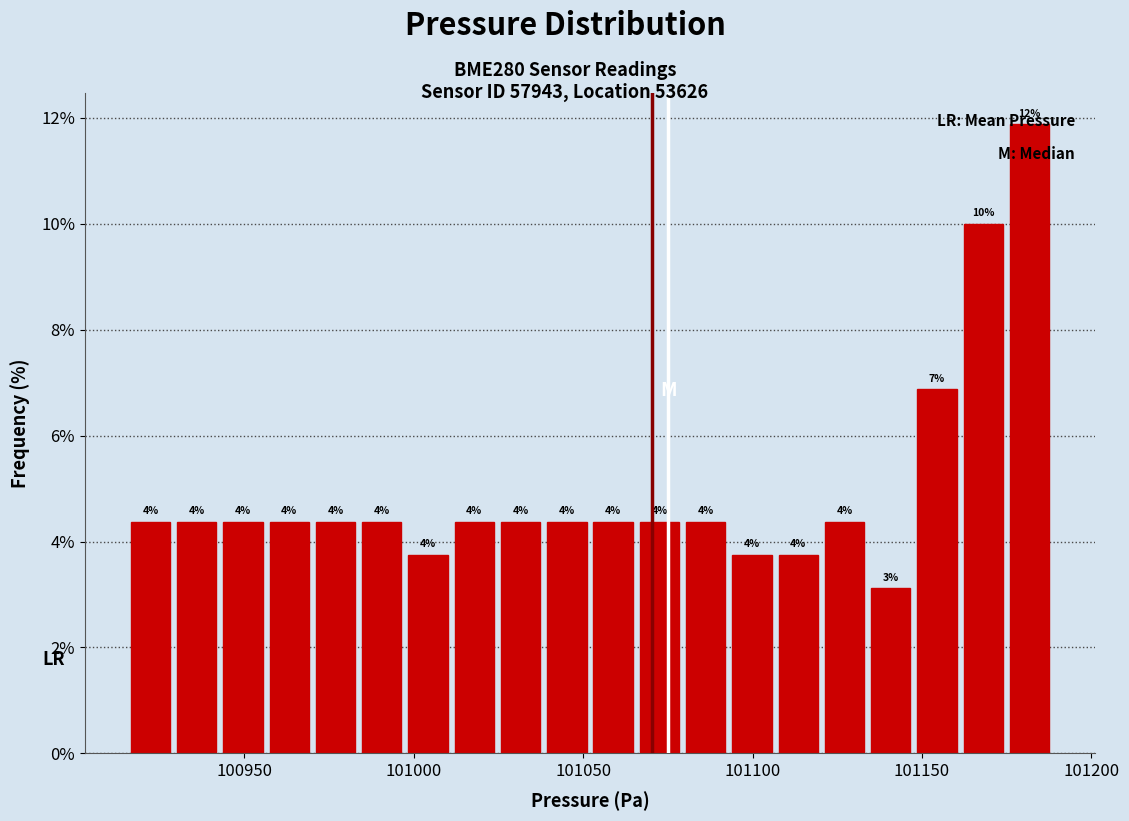

Around what value on the x-axis is the tallest bar? Give the approximate position of its centre, as read against the axis.

101180